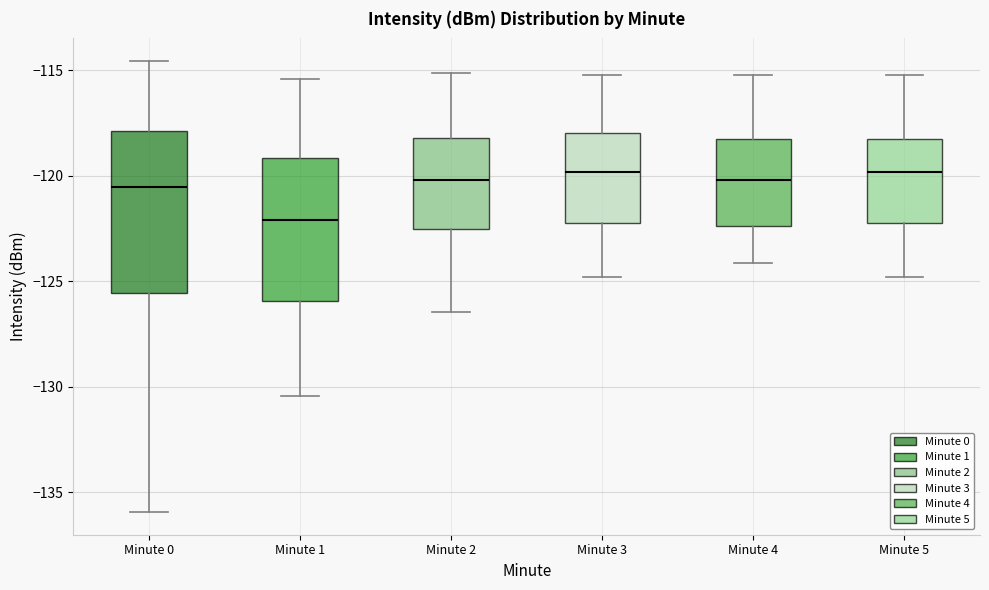

Reading left to right, transcribe this box plot: for each box, give where its median line is, the range the box spans, and where its two whiskers end, as read against the y-axis. The values are not printed on the chart, so give them approximately, as read against the axis.

Minute 0: median -120.5, box -125.5 to -118.0, whiskers -136.0 to -114.5
Minute 1: median -122.0, box -126.0 to -119.0, whiskers -130.5 to -115.5
Minute 2: median -120.0, box -122.5 to -118.0, whiskers -126.5 to -115.0
Minute 3: median -120.0, box -122.5 to -118.0, whiskers -125.0 to -115.0
Minute 4: median -120.0, box -122.5 to -118.5, whiskers -124.0 to -115.0
Minute 5: median -120.0, box -122.5 to -118.5, whiskers -125.0 to -115.0